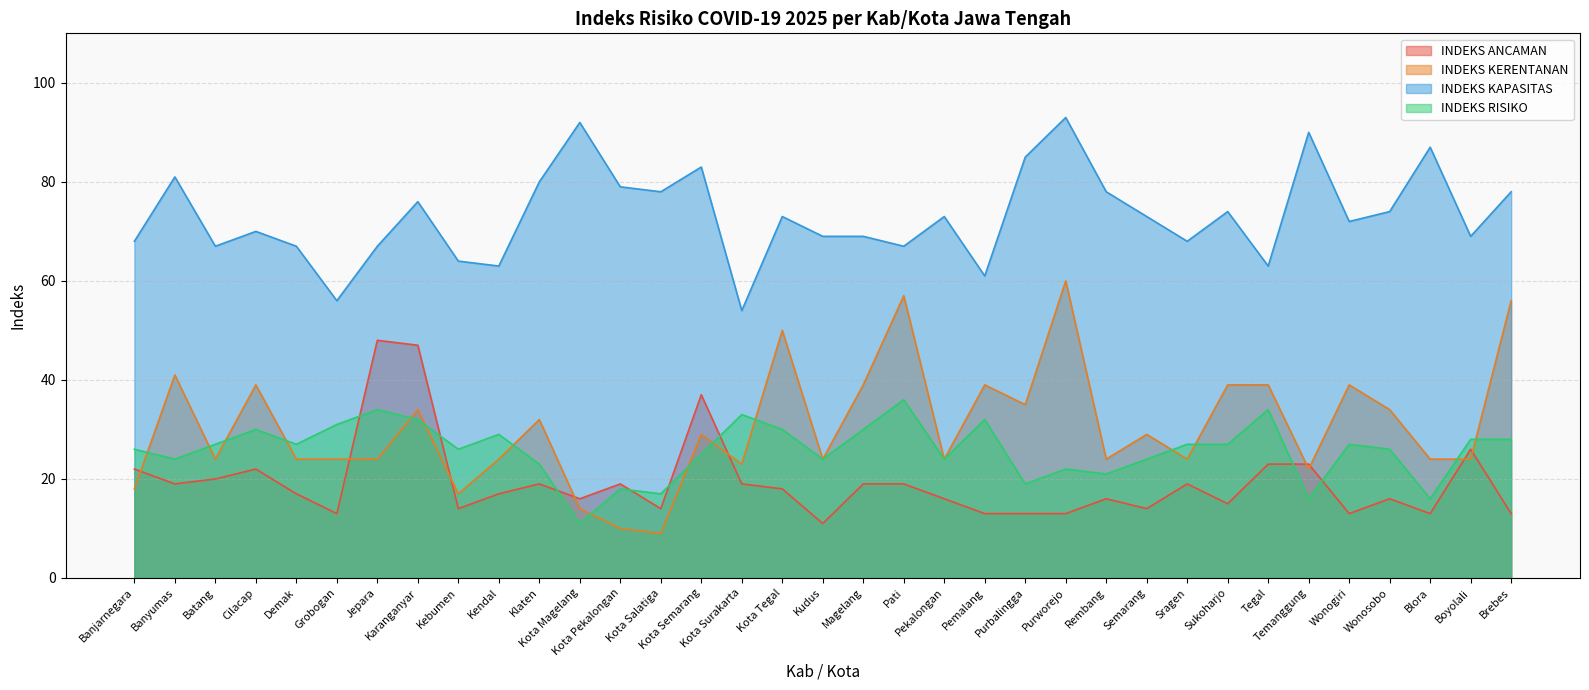

At which category is the sum across all series the highest?

Karanganyar